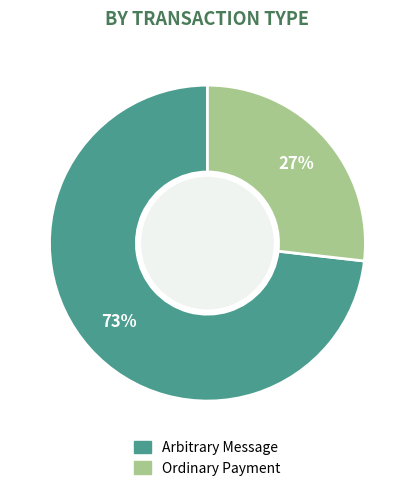

To the nearest percent, what is the average slice percentage?

50%